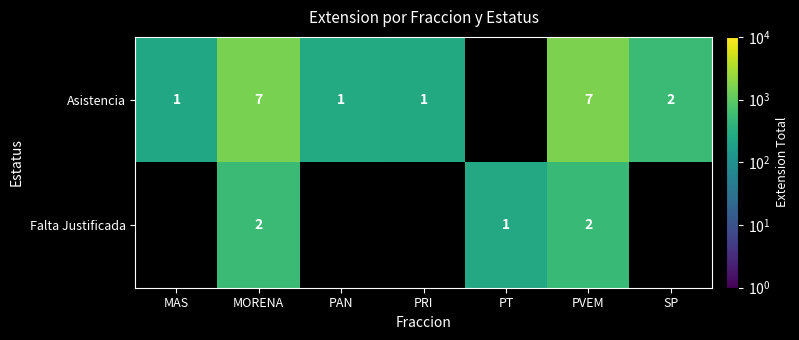

The Asistencia series shows 2 at SP. True or false?

True